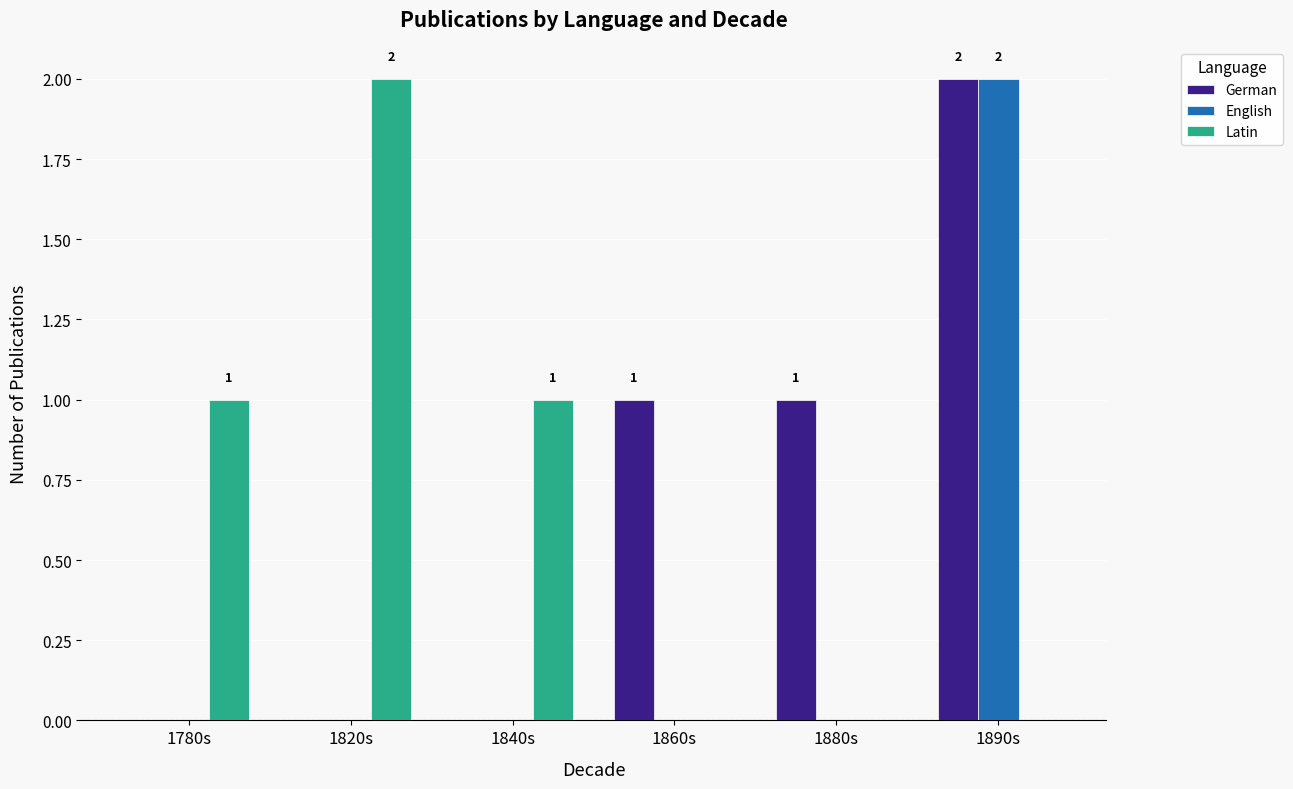

What is the sum of all German values?

4